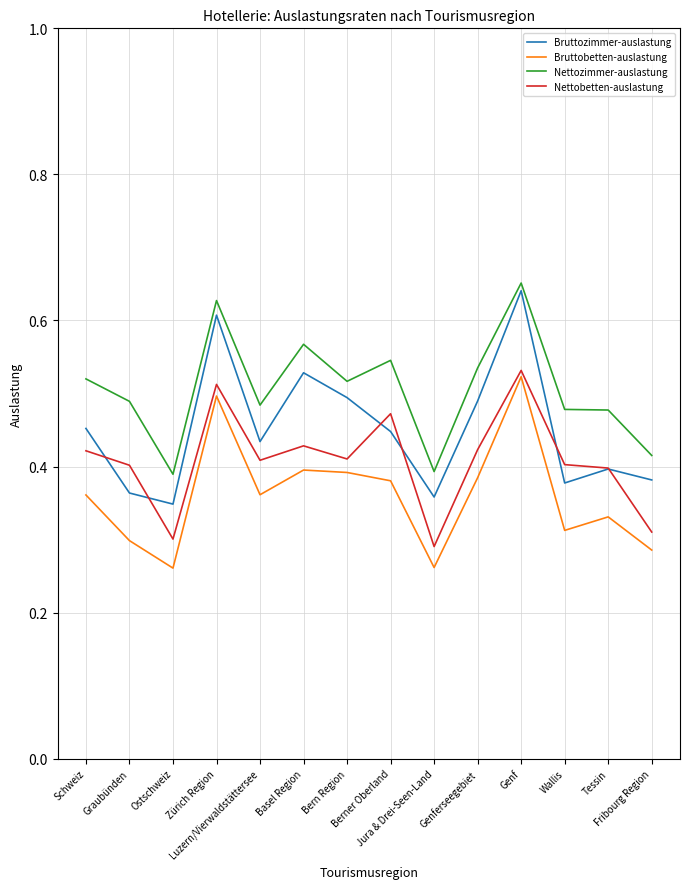

True or false: Bruttobetten-auslastung has more than 0 interior local peaks.

True